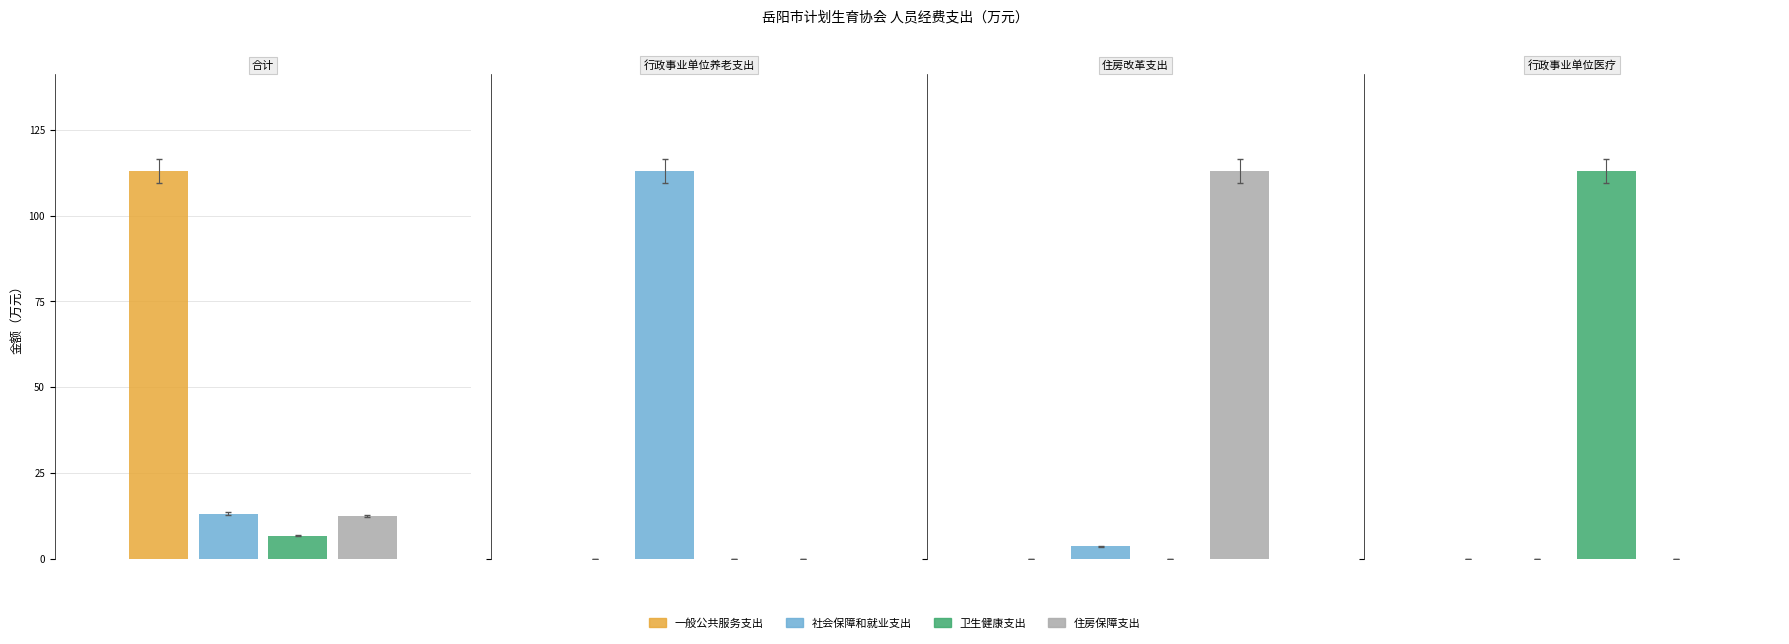

Is the value of 社会保障和就业支出 at 住房改革支出 greater than the value of 住房保障支出 at 行政事业单位医疗?

Yes